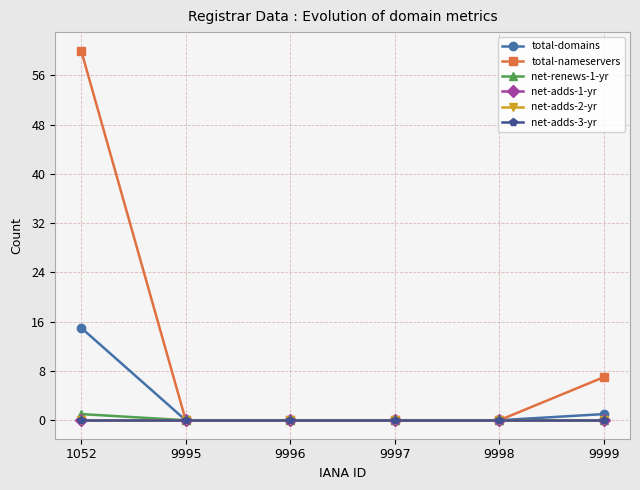

True or false: net-renews-1-yr has more than 2 interior local peaks.

False